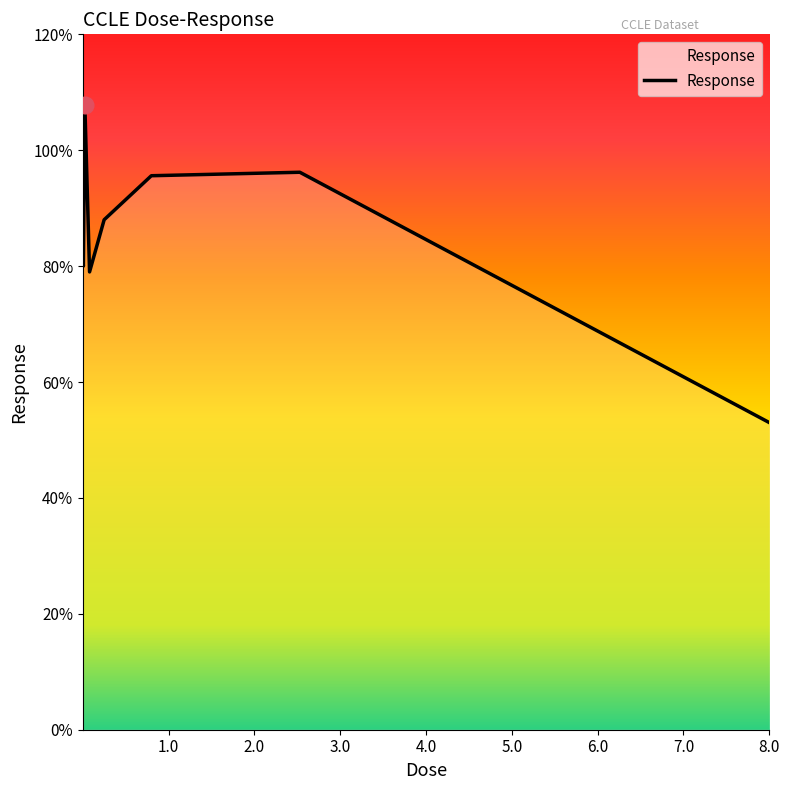

Reading left to right, list all the values displayed in this chart.

81.0	80.0	107.9	79.0	88.0	95.6	96.2	53.0